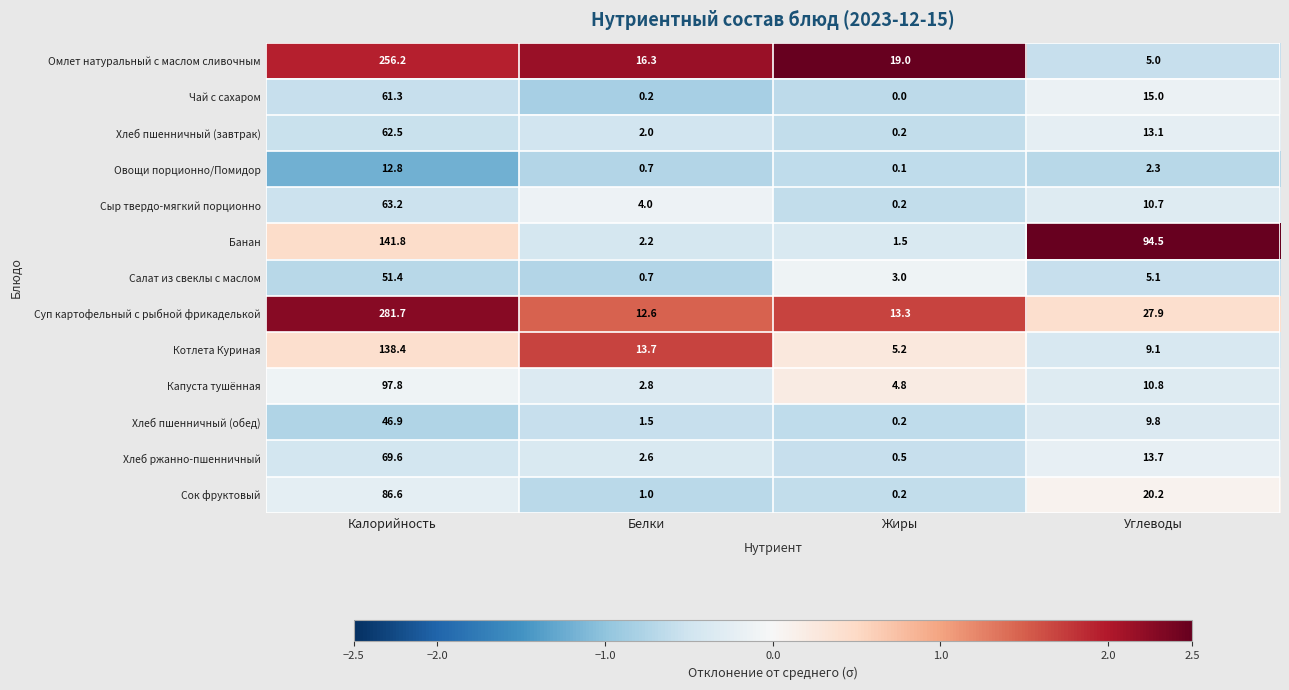

What is the difference between the Чай с сахаром values at Углеводы and Калорийность?

46.3